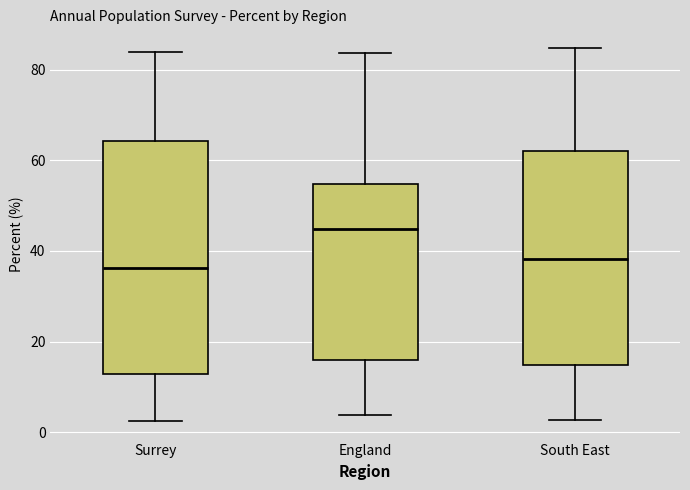

Reading left to right, read every box against the y-axis: the position of its median line, the range the box covers, and the ends of its whiskers. The values are not printed on the chart, so give them approximately, as read against the axis.

Surrey: median 36, box 12 to 64, whiskers 2 to 84
England: median 44, box 16 to 54, whiskers 4 to 84
South East: median 38, box 14 to 62, whiskers 2 to 84